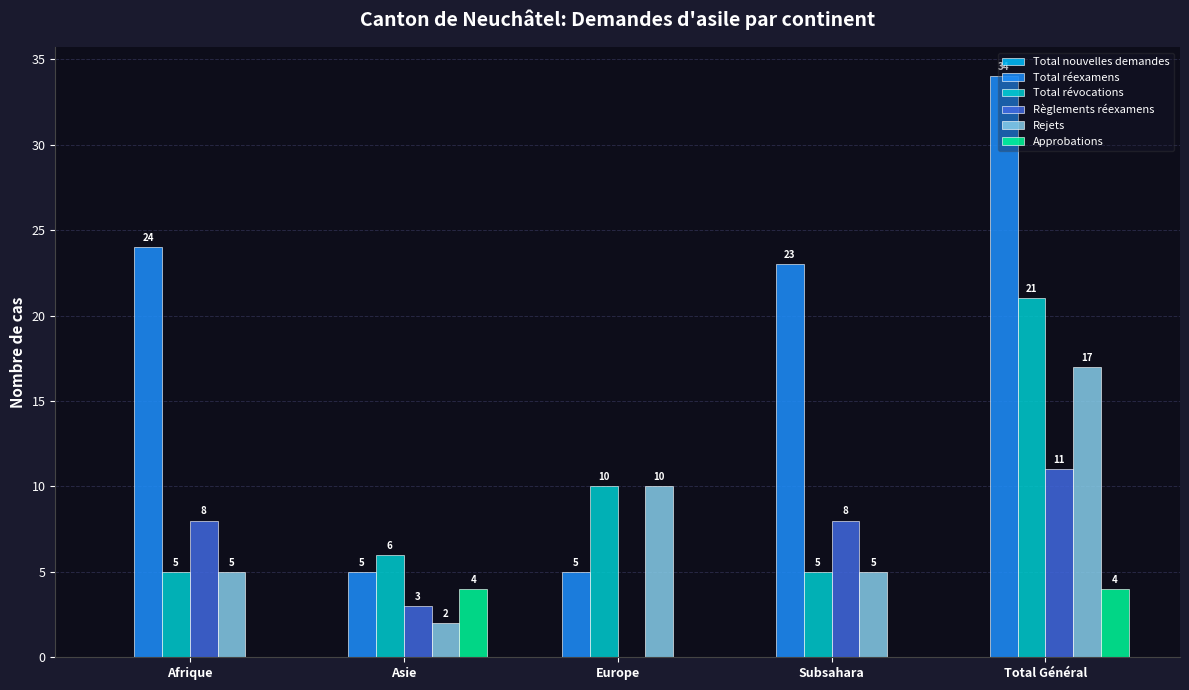

Which series changed the most between Asie and Europe?

Rejets